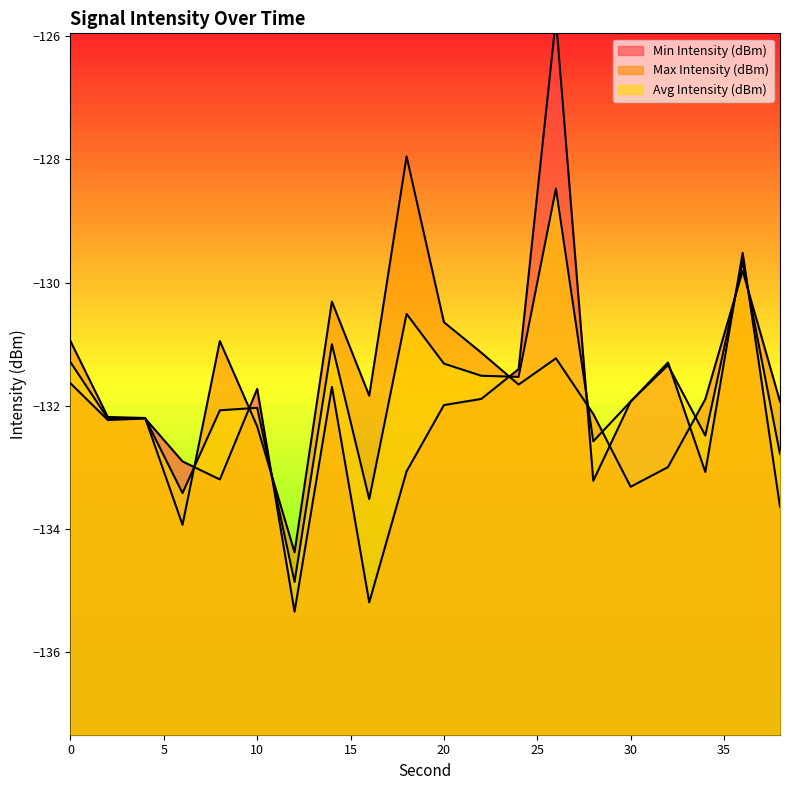

True or false: Max Intensity (dBm) has more than 1 points higher than both neighbors.

True